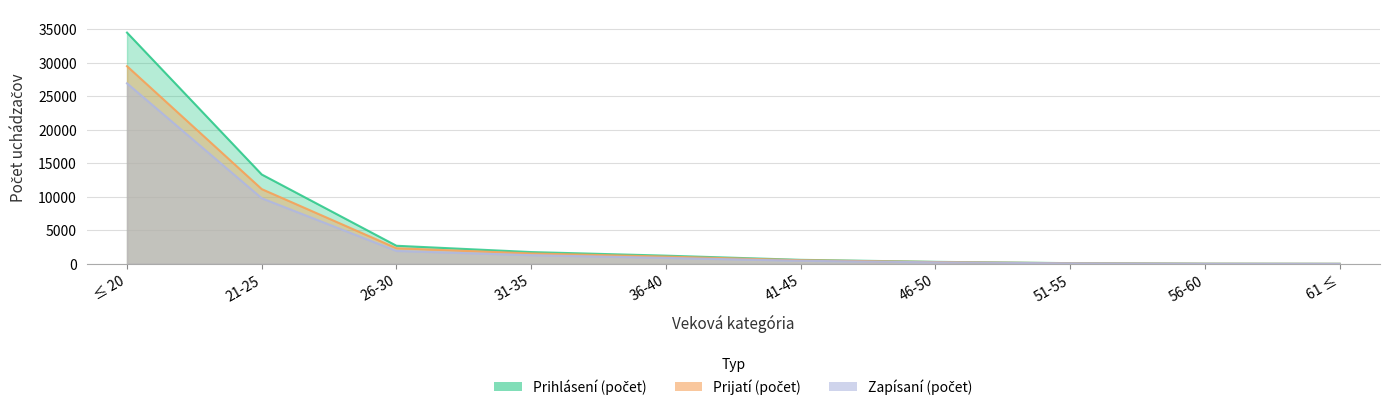

Which has a higher value, 26-30 or 46-50?

26-30